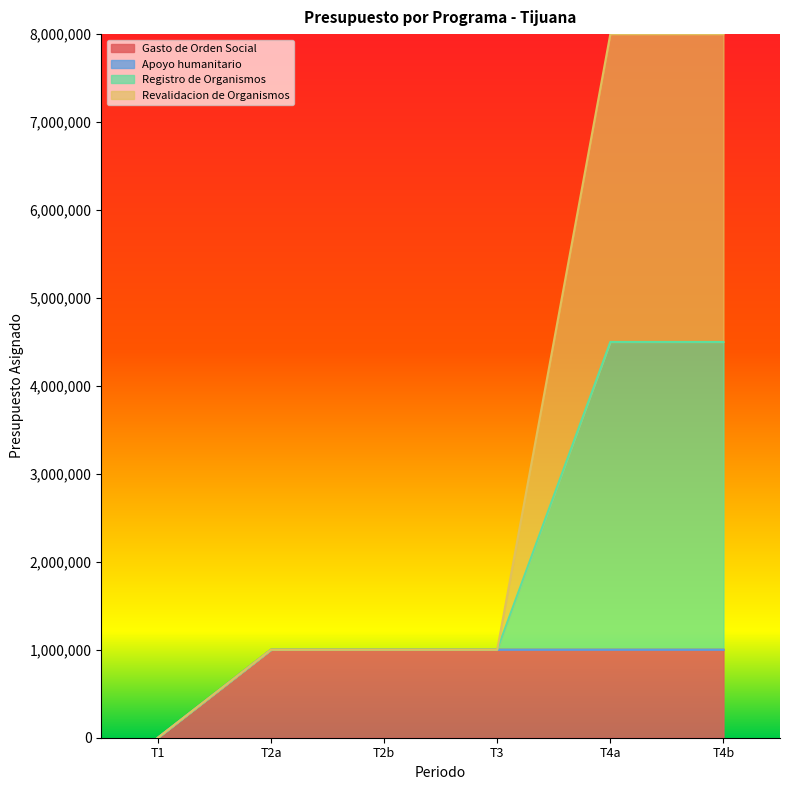

The Gasto de Orden Social series shows 1000000 at T2b. True or false?

True